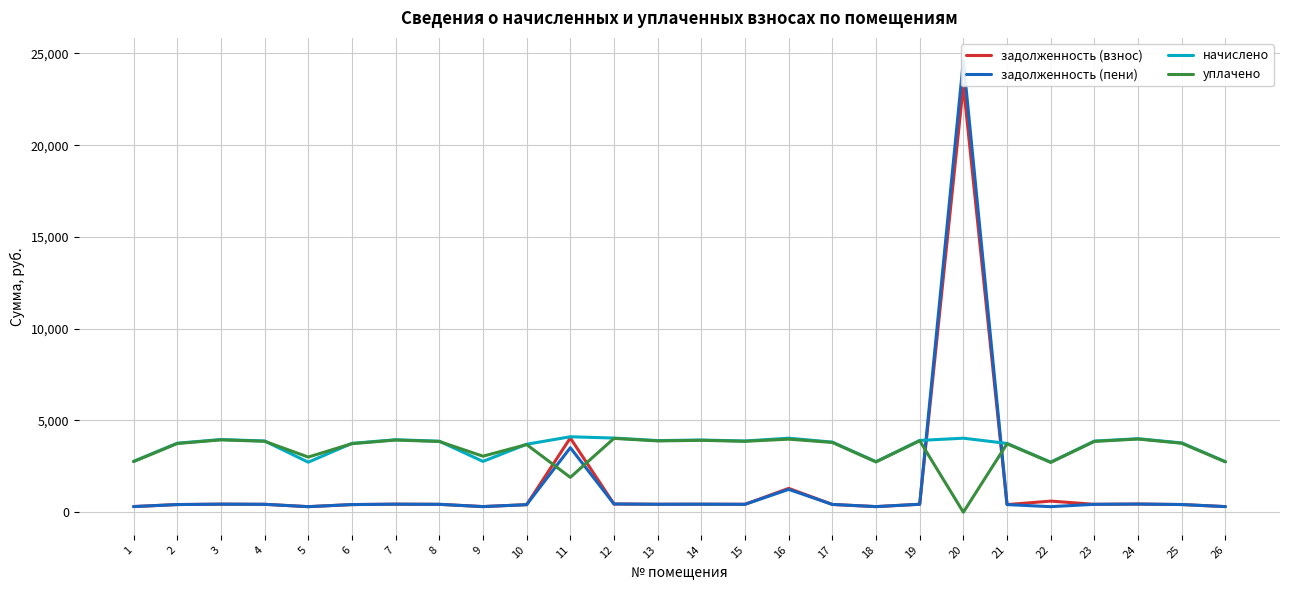

Reading left to right, transcribe all the data shown in this chart.

задолженность (взнос): 307.9	417.9	439.6	430.6	303.0	416.9	438.9	430.1	307.8	411.6	4046.2	449.1	433.7	437.6	431.3	1300.0	424.4	306.0	434.6	23274.0	416.5	606.2	430.7	445.1	419.5	306.2
задолженность (пени): 307.9	417.9	439.8	431.4	303.0	416.9	438.9	430.1	307.0	411.6	3517.1	449.1	433.7	437.2	431.3	1244.9	424.4	306.0	434.1	24618.9	416.5	303.1	430.7	445.1	419.5	306.2
начислено: 2771.5	3761.1	3960.9	3882.8	2727.1	3752.2	3950.3	3871.2	2769.0	3704.2	4112.8	4041.8	3903.2	3935.2	3881.9	4034.7	3819.7	2753.7	3911.2	4034.7	3748.6	2728.0	3876.6	4006.3	3775.3	2755.5
уплачено: 2759.6	3745.0	3943.8	3866.2	3006.8	3736.1	3933.4	3854.6	3053.6	3688.2	1900.0	4024.5	3886.5	3918.3	3865.3	3982.0	3803.3	2741.9	3895.0	0.0	3732.6	2716.3	3860.0	3989.1	3759.2	2743.7